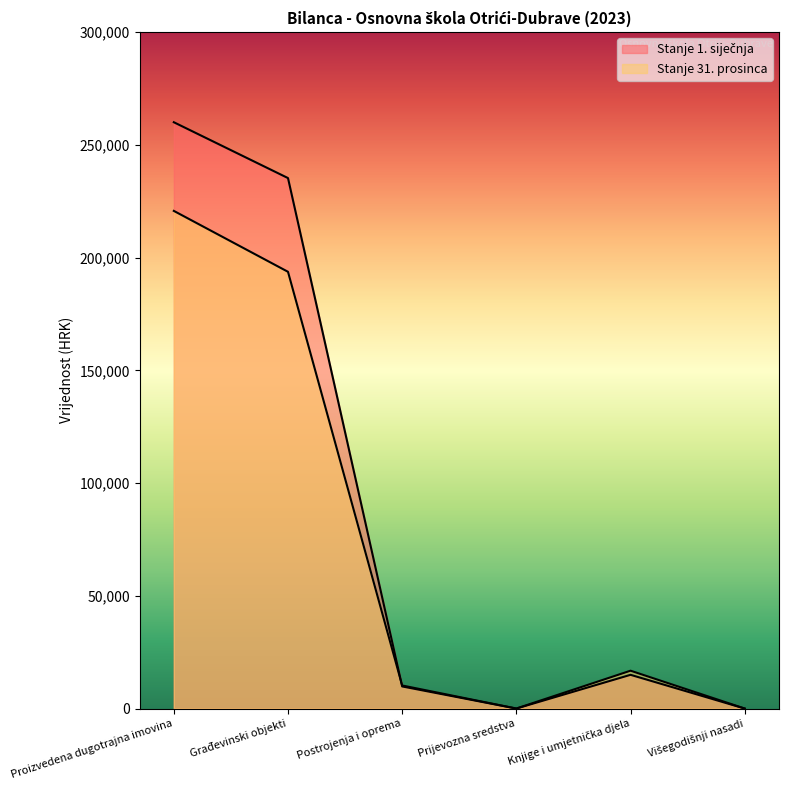

What is the maximum value for Stanje 31. prosinca?

220717.4